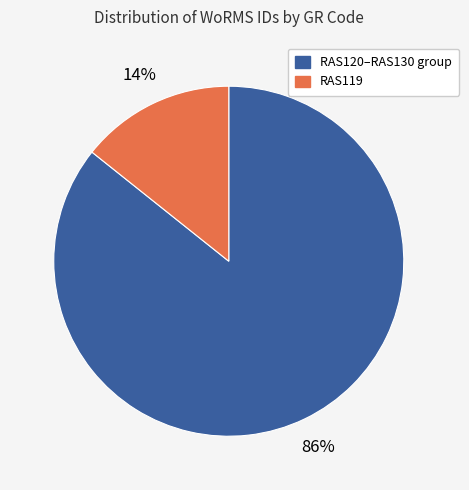

Is there a majority slice in this chart?

Yes